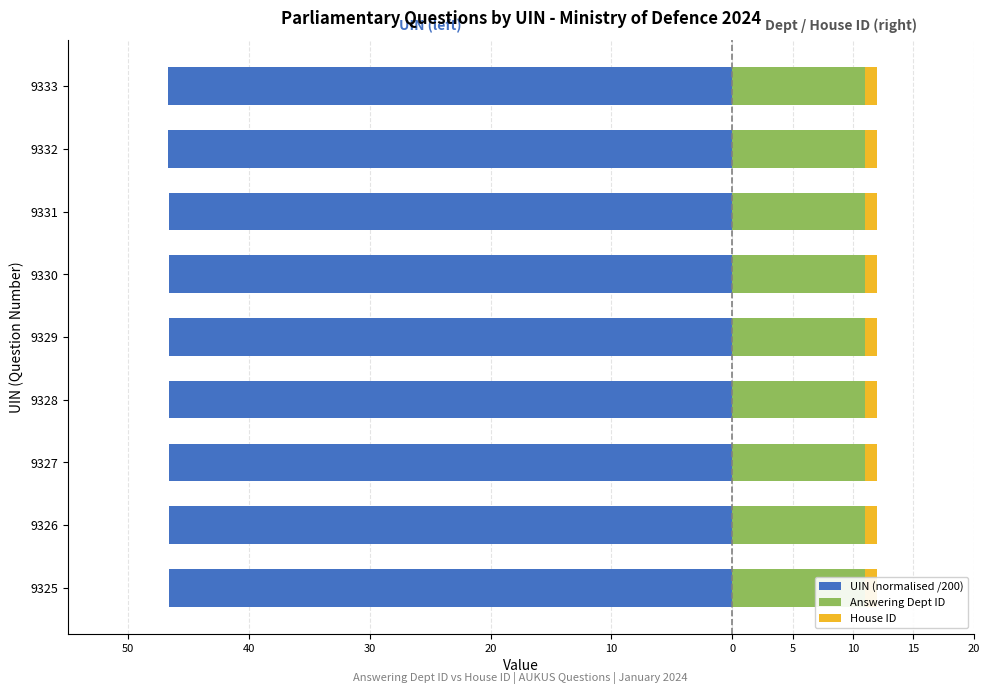

At how many categories does at least one series exceed -41?

9